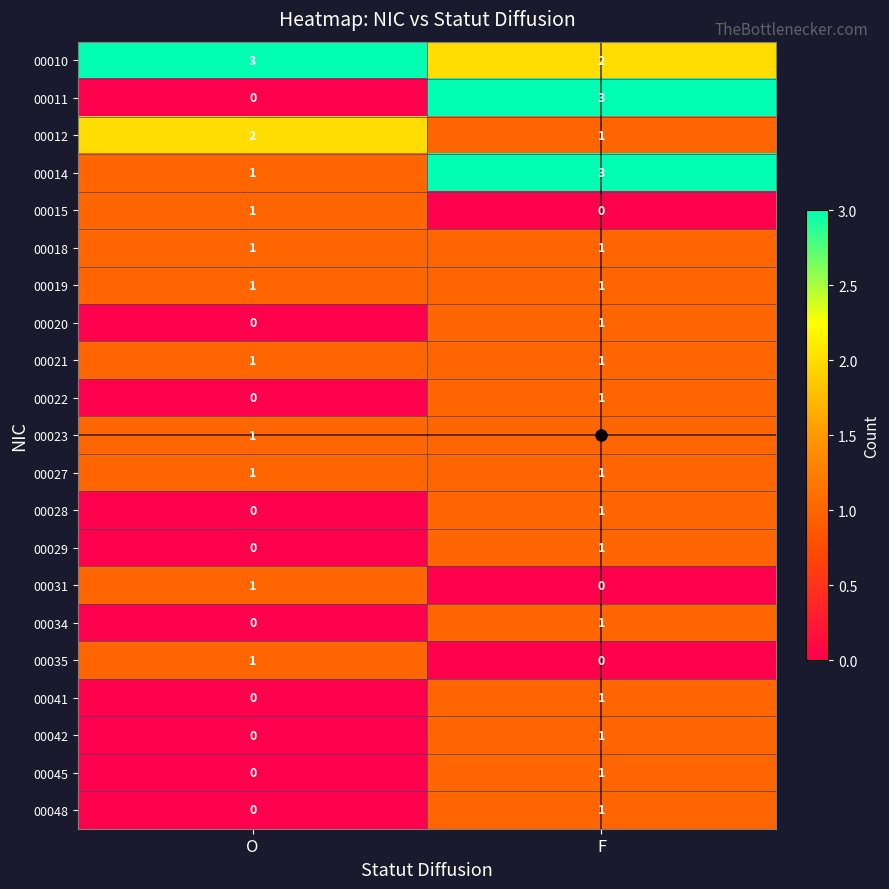

List the labels in order of 00031 value, smallest first.

F, O